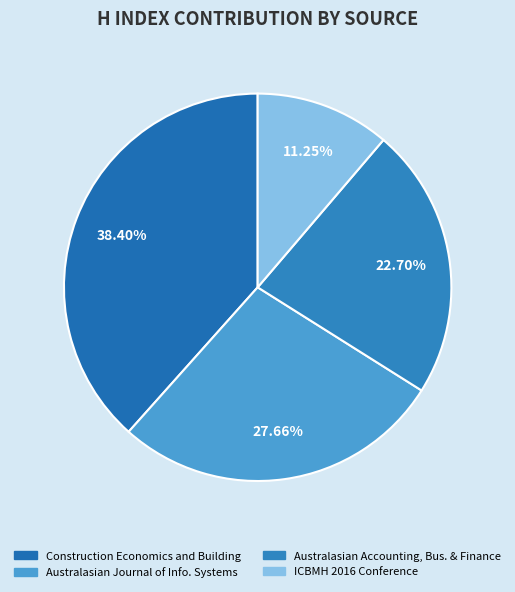

Is there any slice that represents more than half of the pie?

No